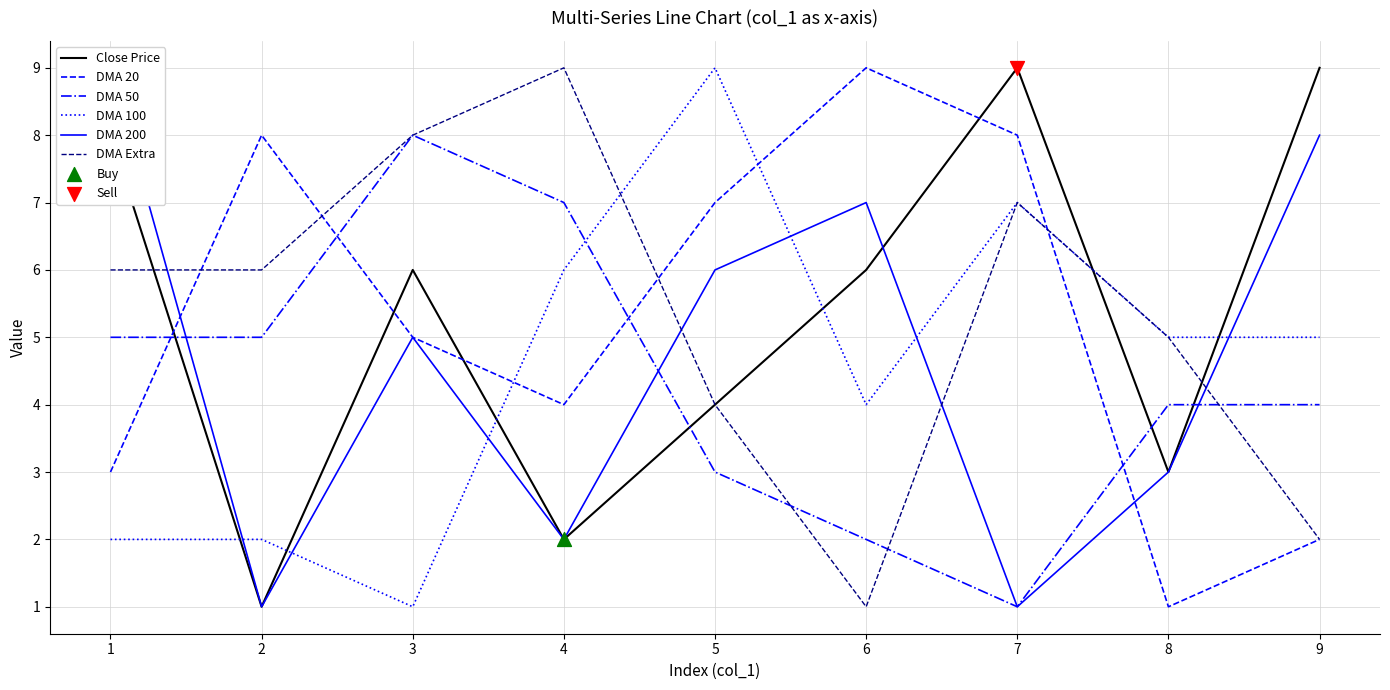

Is the value of DMA 50 at 6 greater than the value of DMA 20 at 2?

No